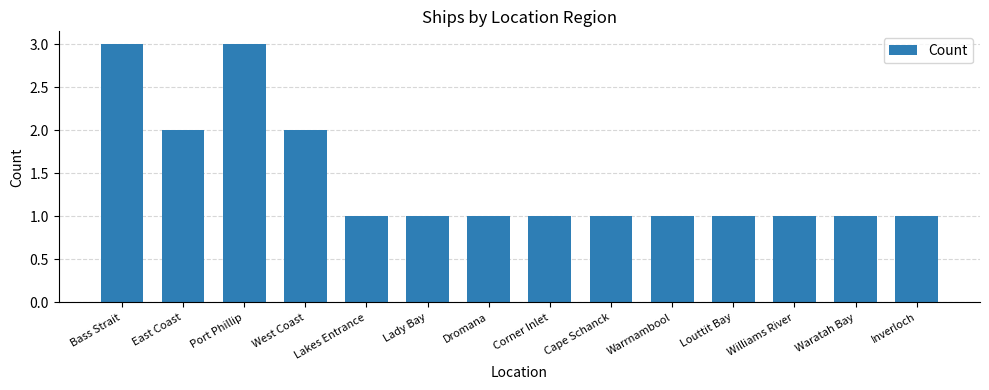

What value does the data have at Louttit Bay?

1